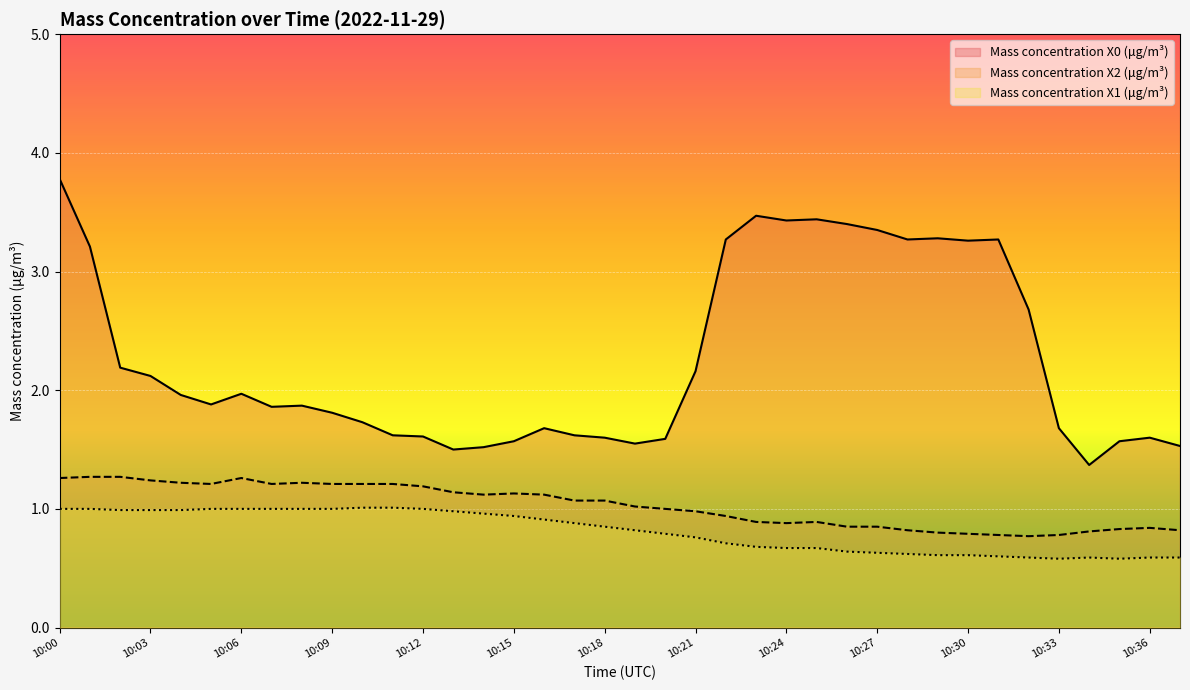

True or false: Mass concentration X2 (μg/m³) and Mass concentration X1 (μg/m³) intersect in this chart.

False